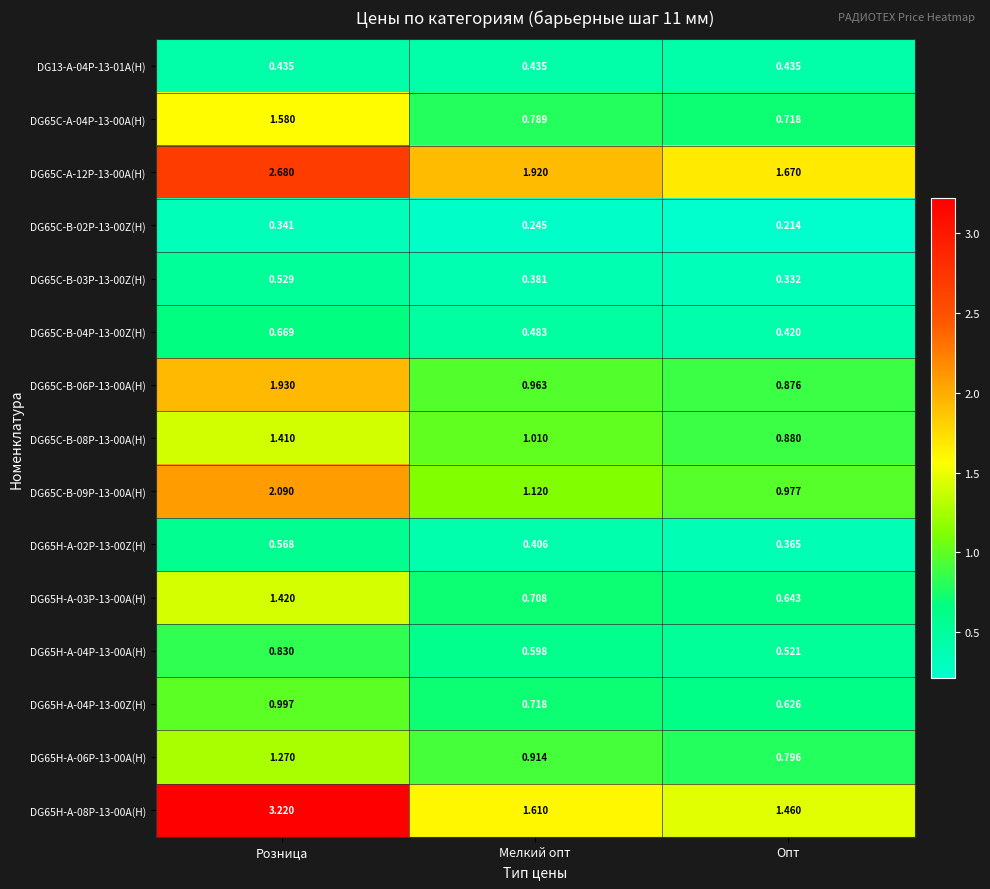

Where is DG65H-A-06P-13-00A(H) nearest to the value 1?

Мелкий опт